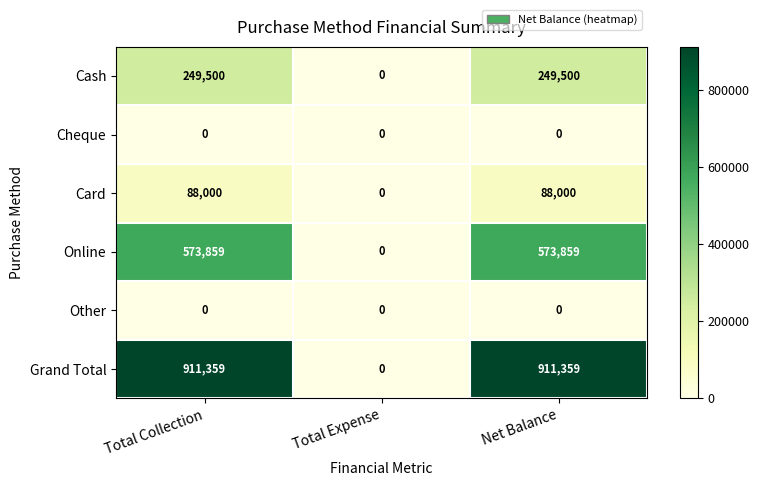

The Cash series shows 354157 at Total Collection. True or false?

False